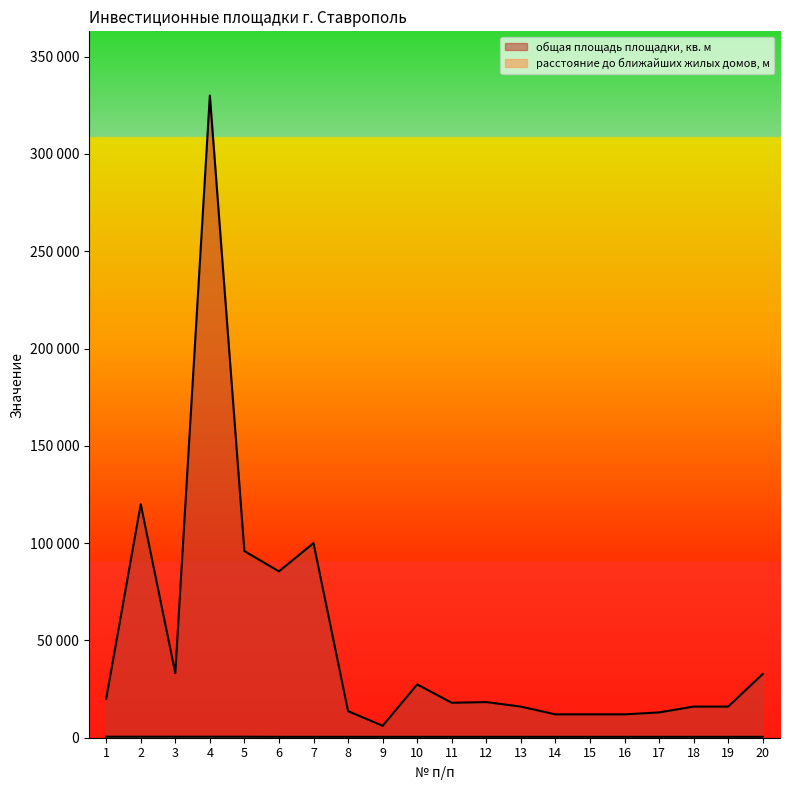

The общая площадь площадки, кв. м series shows 120000 at 2. True or false?

True